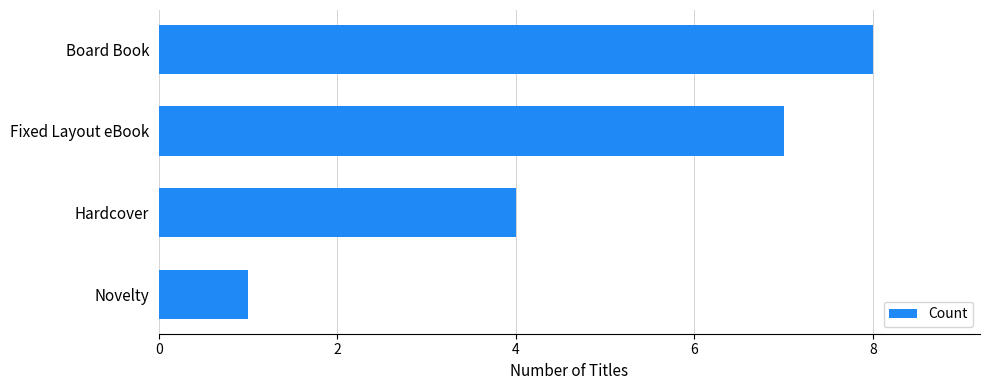

Does the chart contain stacked bars?

No